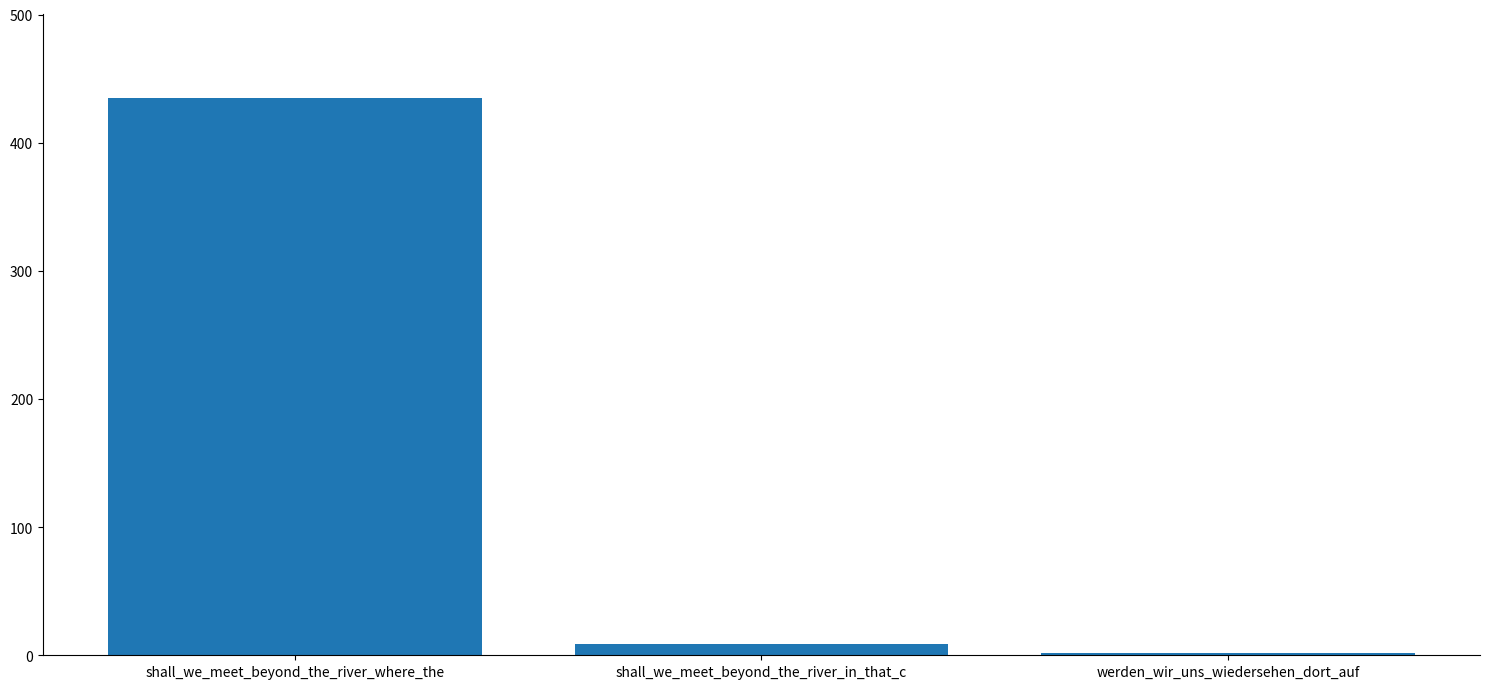

What is the change in value from shall_we_meet_beyond_the_river_where_the to werden_wir_uns_wiedersehen_dort_auf?

-433